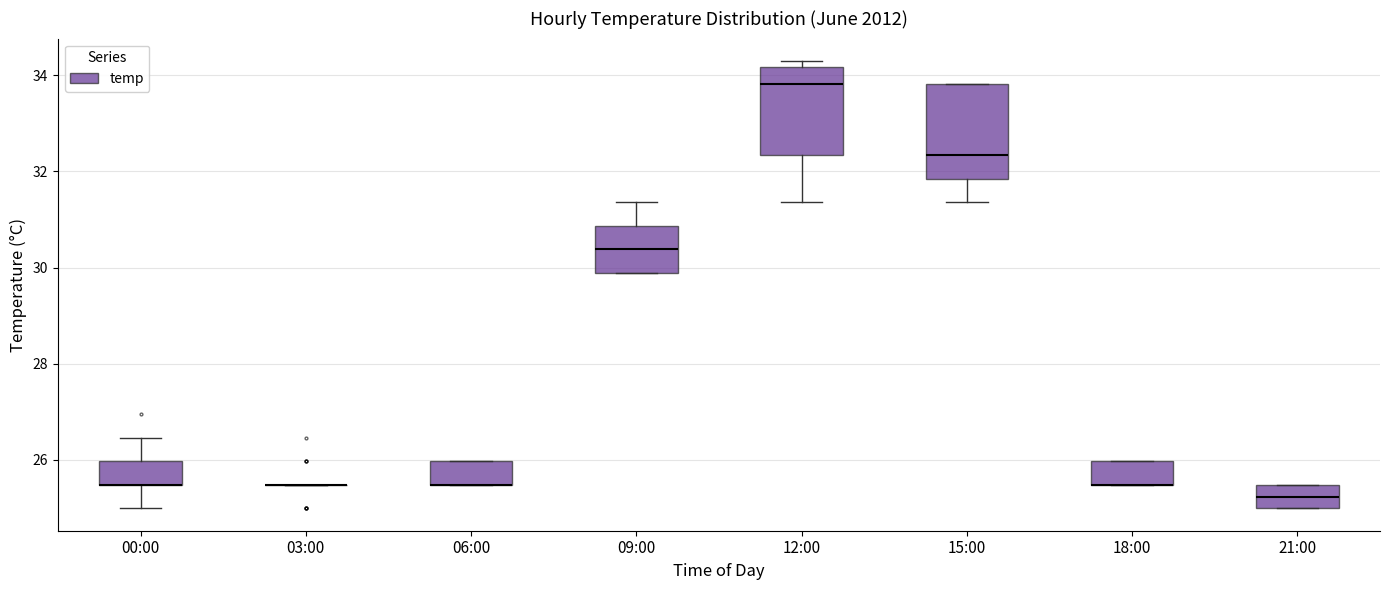

Where is the lower edge of the box for 18:00 on the y-axis? The values are not printed on the chart, so give them approximately, as read against the axis.

25.4